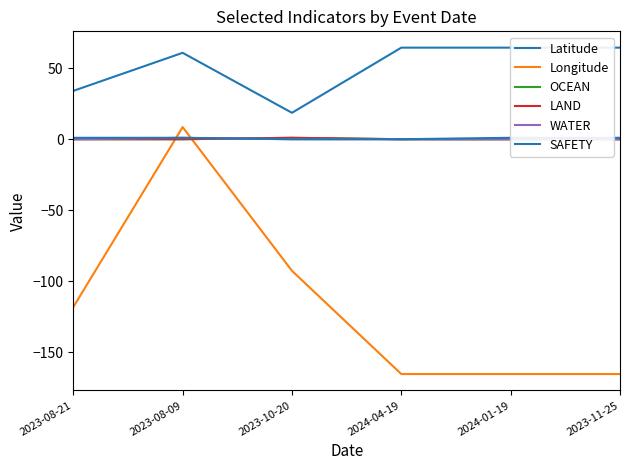

True or false: Longitude has more than 1 points higher than both neighbors.

False